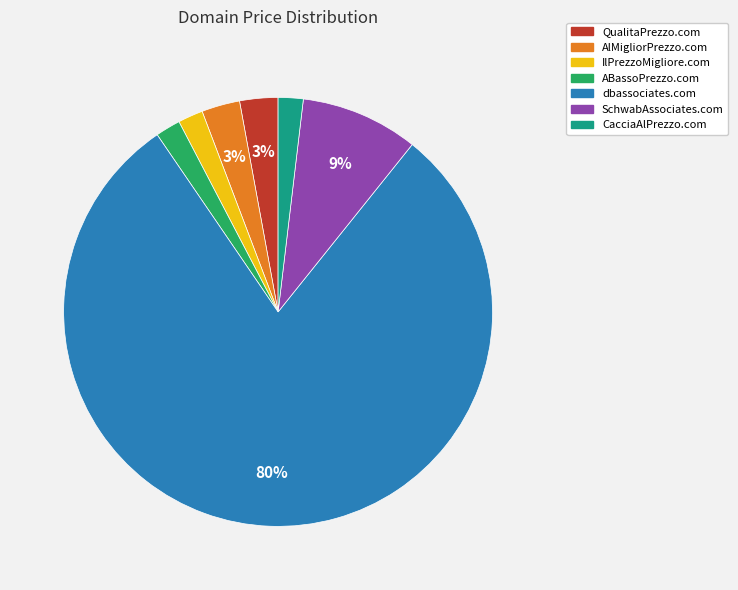

Does any single category account for the majority?

Yes